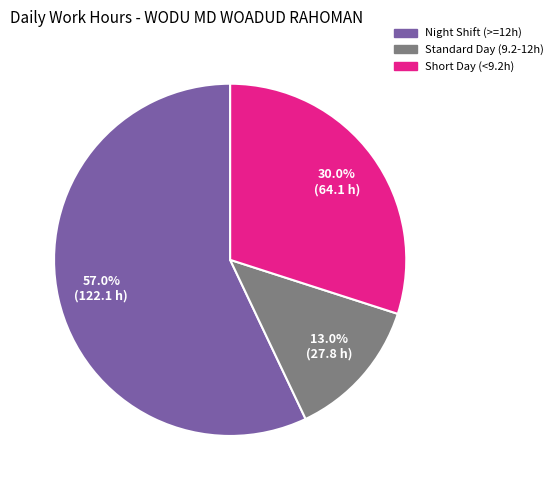

Is there any slice that represents more than half of the pie?

Yes